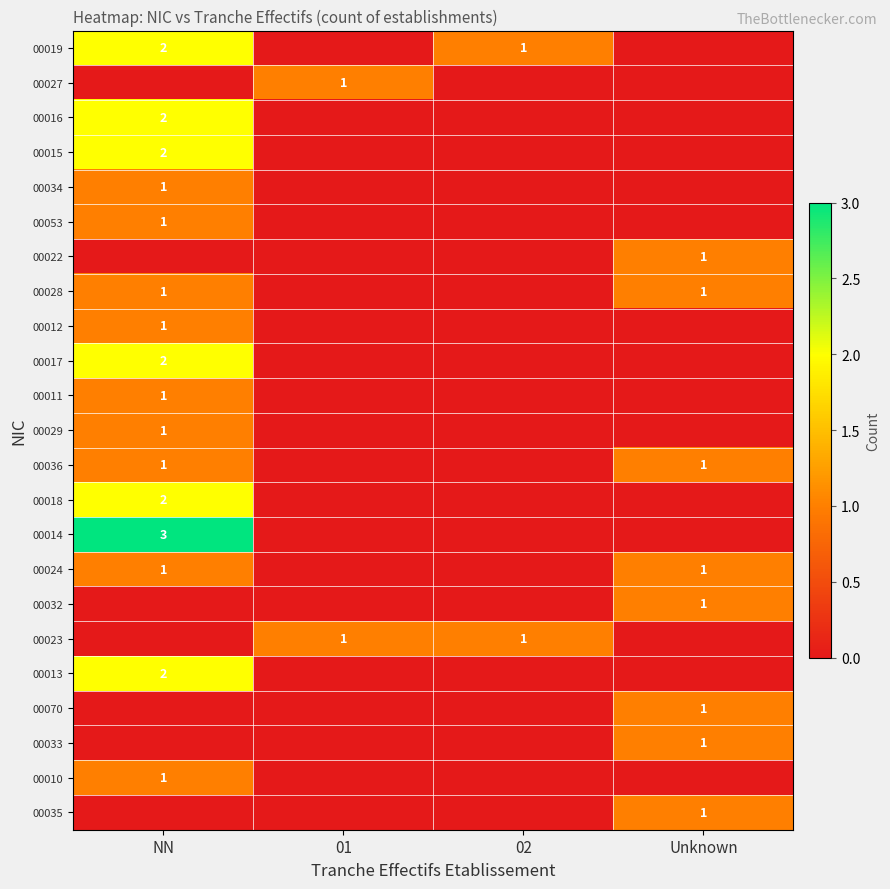

What is the total value across all series at 02?

2